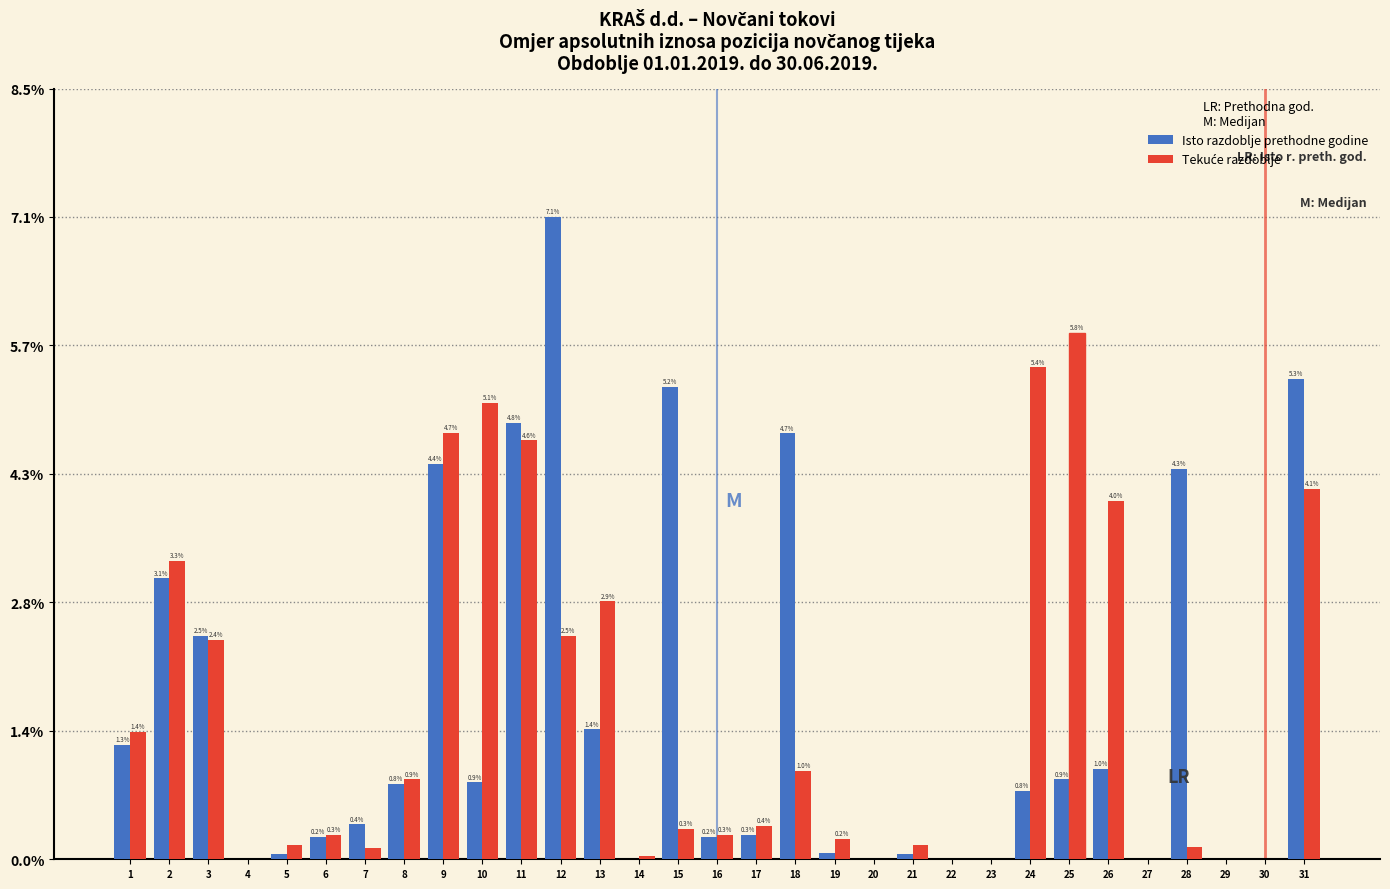

At which category is the sum across all series the highest?

12